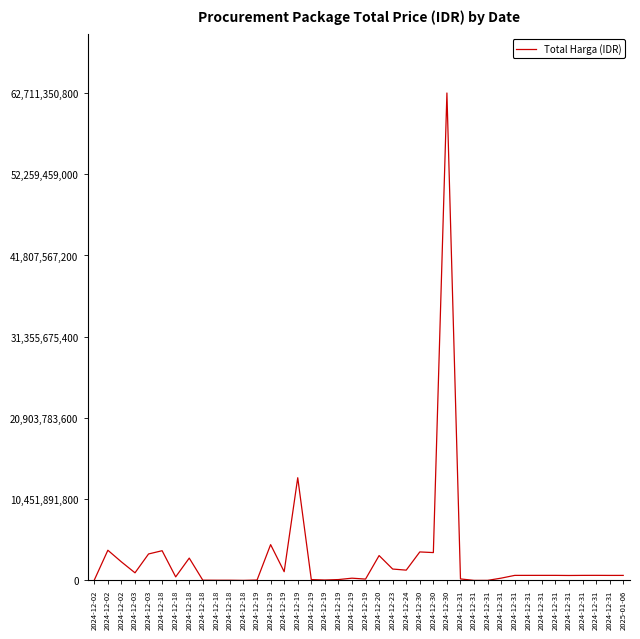

How many lines are shown in the chart?

1